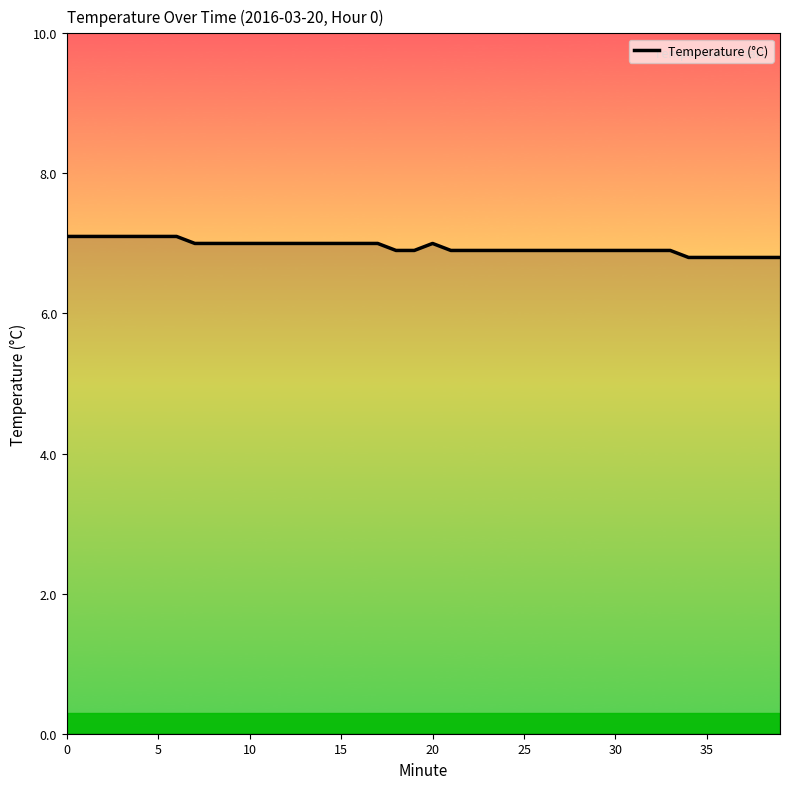

What is the difference between the maximum and minimum values?

0.3